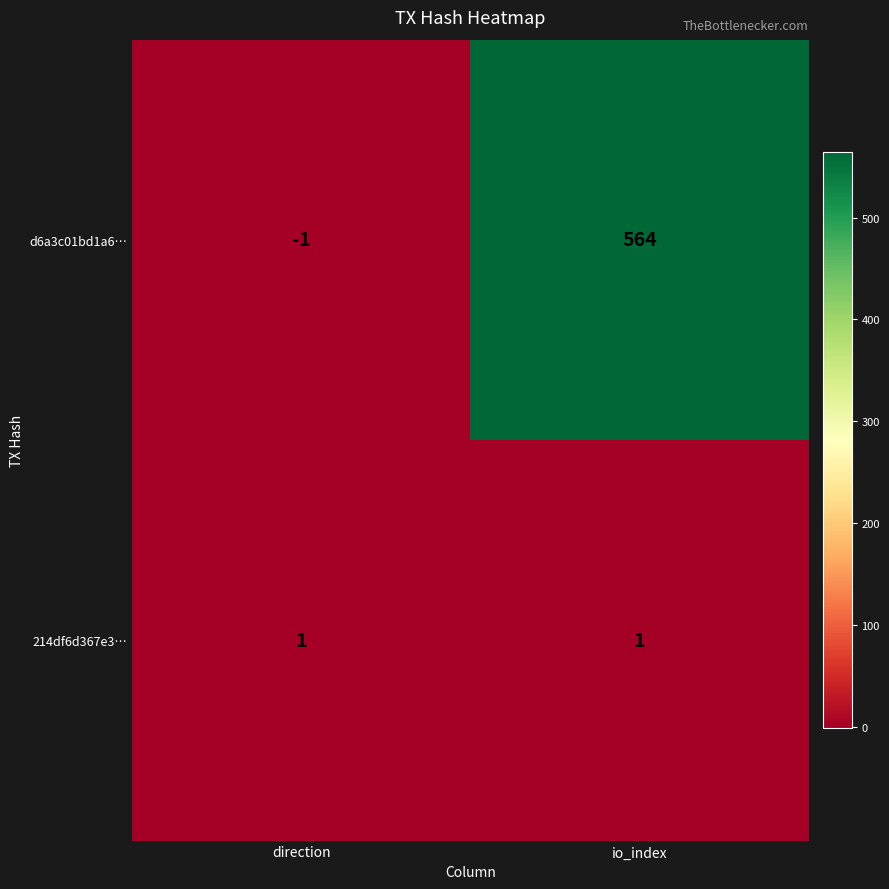

Which label corresponds to the largest value in the chart?

io_index